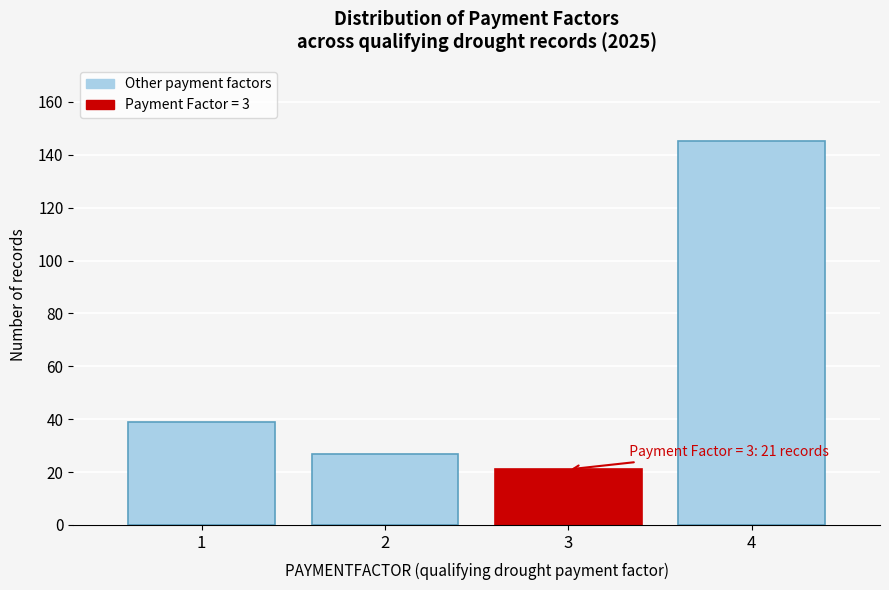

Reading left to right, what are all the values shown in this chart?

39	27	21	145